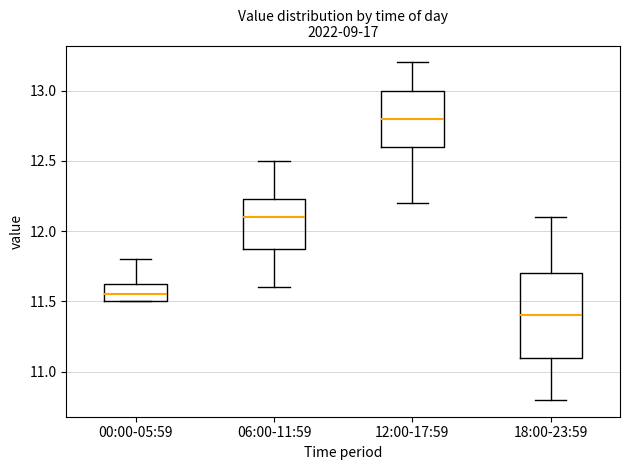

Comparing the boxes themselves (not the whiskers), which one is the tallest?

18:00-23:59